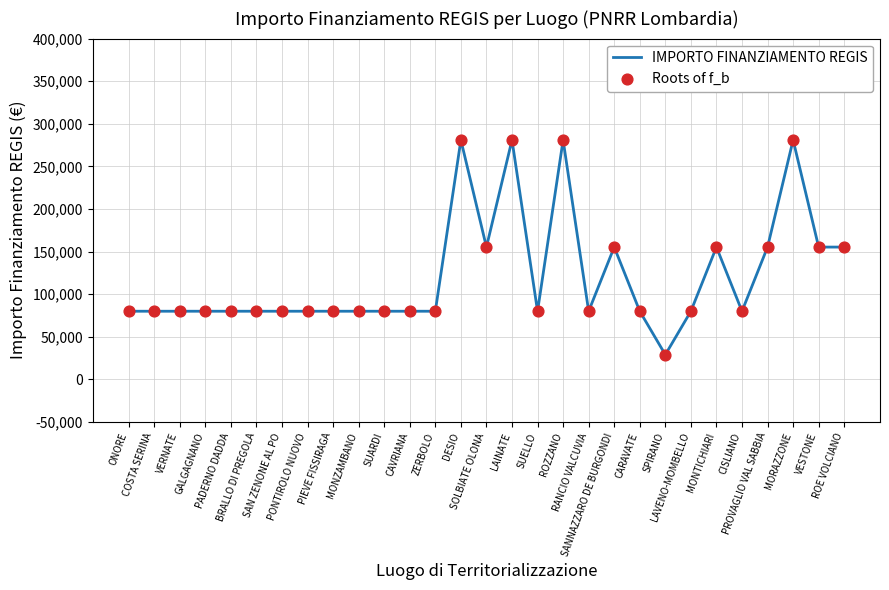

What is the difference between the maximum and minimum values?

252030